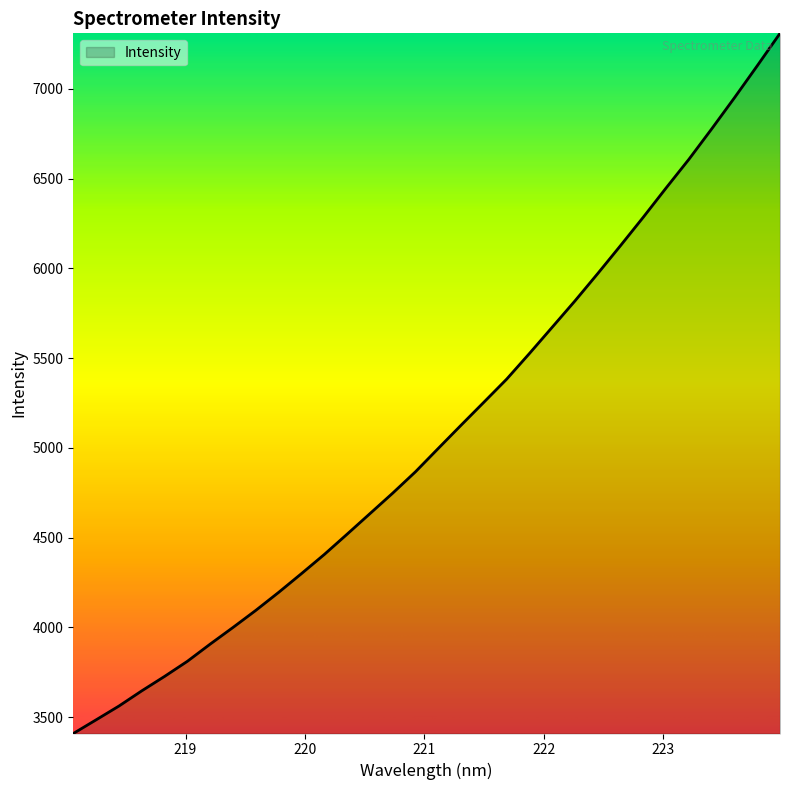

What is the minimum value shown in the chart?

3408.8